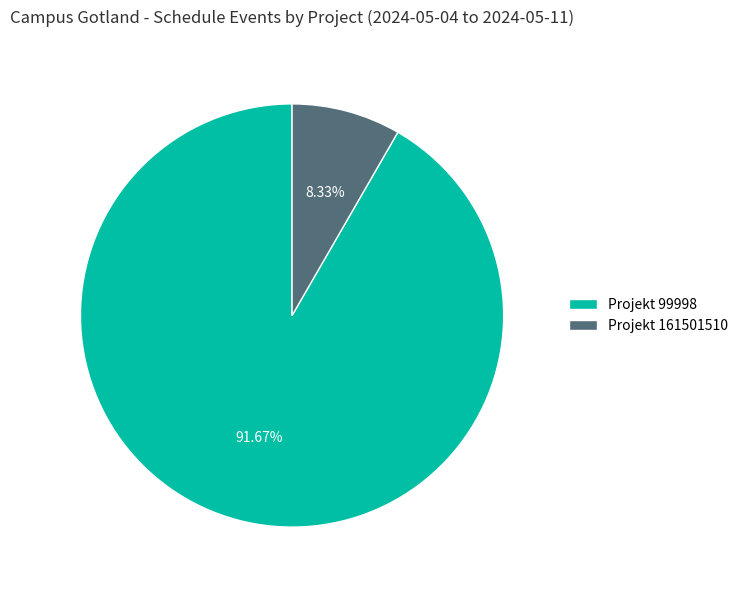

Which category accounts for the majority?

Projekt 99998